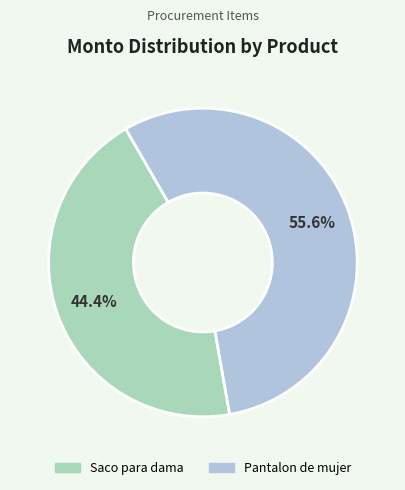

What percentage is NOT represented by Pantalon de mujer?

44.4%